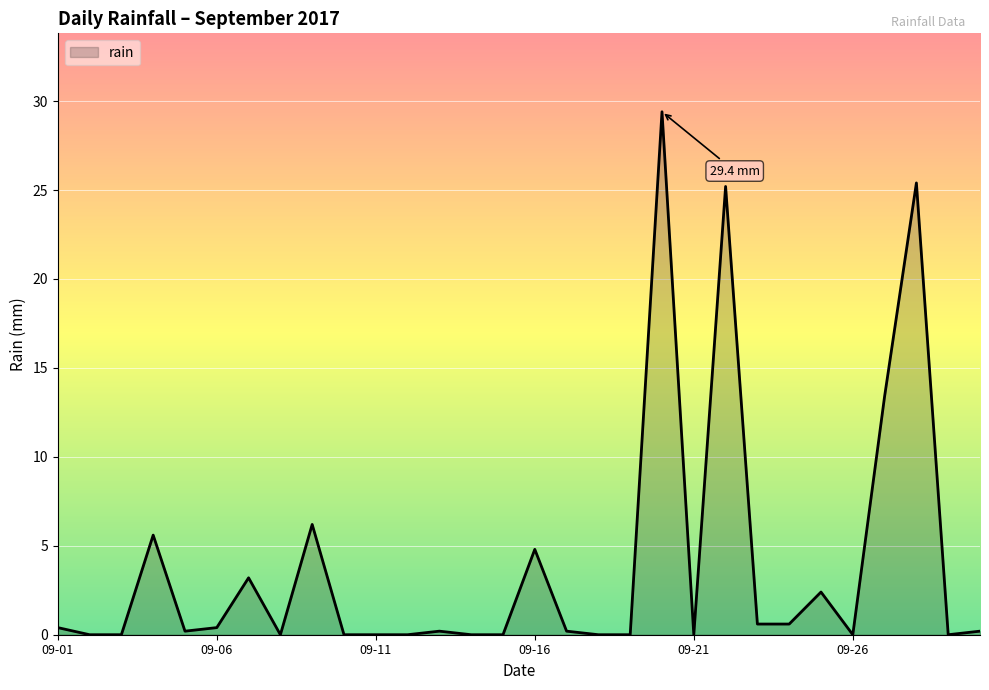

Does the chart display data point markers on the line(s)?

No